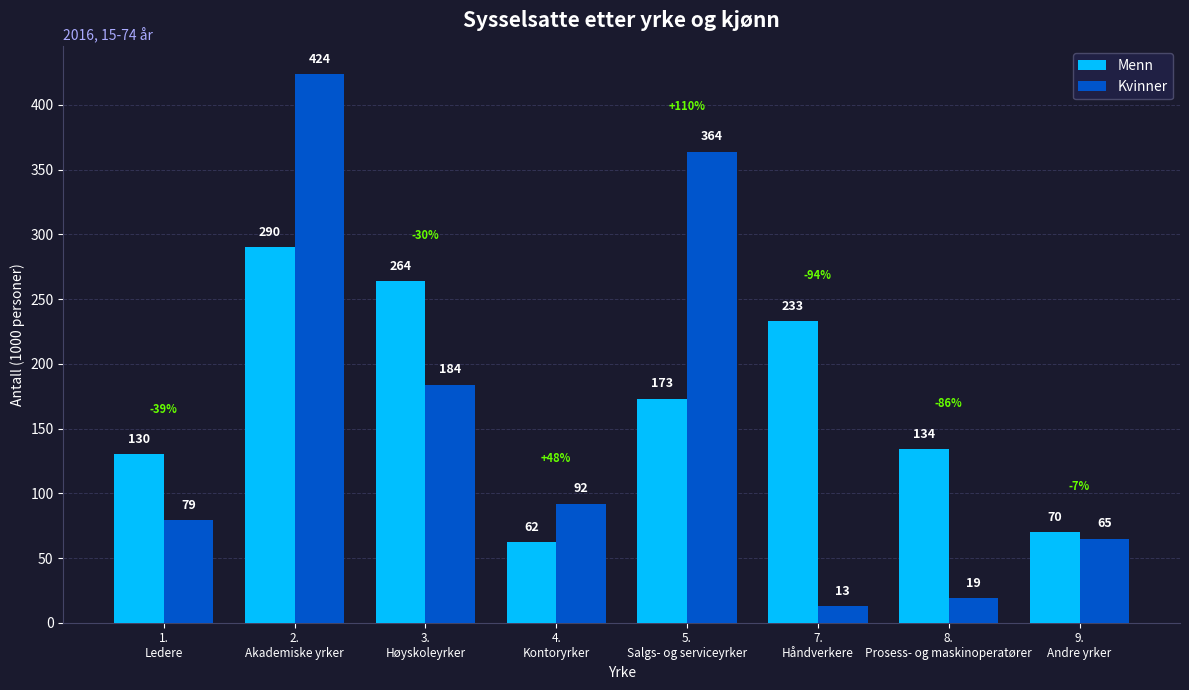

What is the minimum value shown in the chart?

13